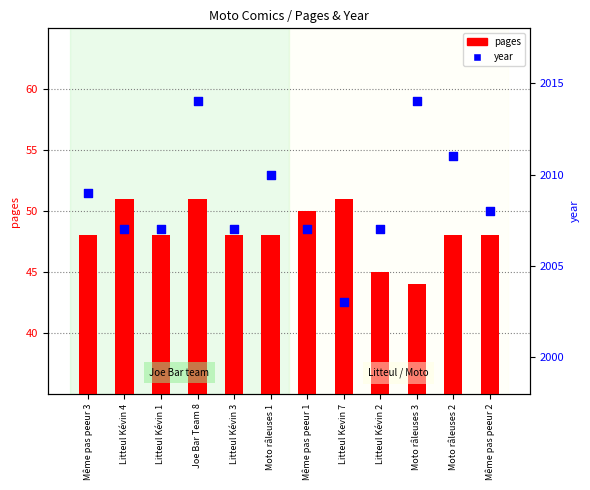

At which category is the sum across all series the highest?

Joe Bar Team 8